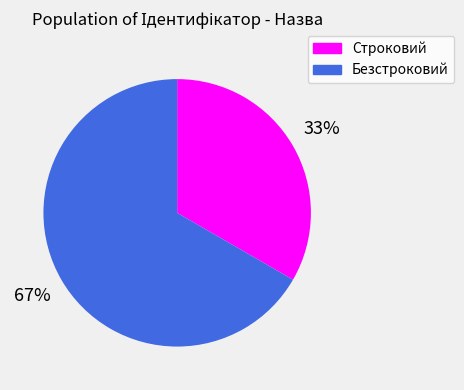

What percentage is the Безстроковий slice, to the nearest percent?

67%